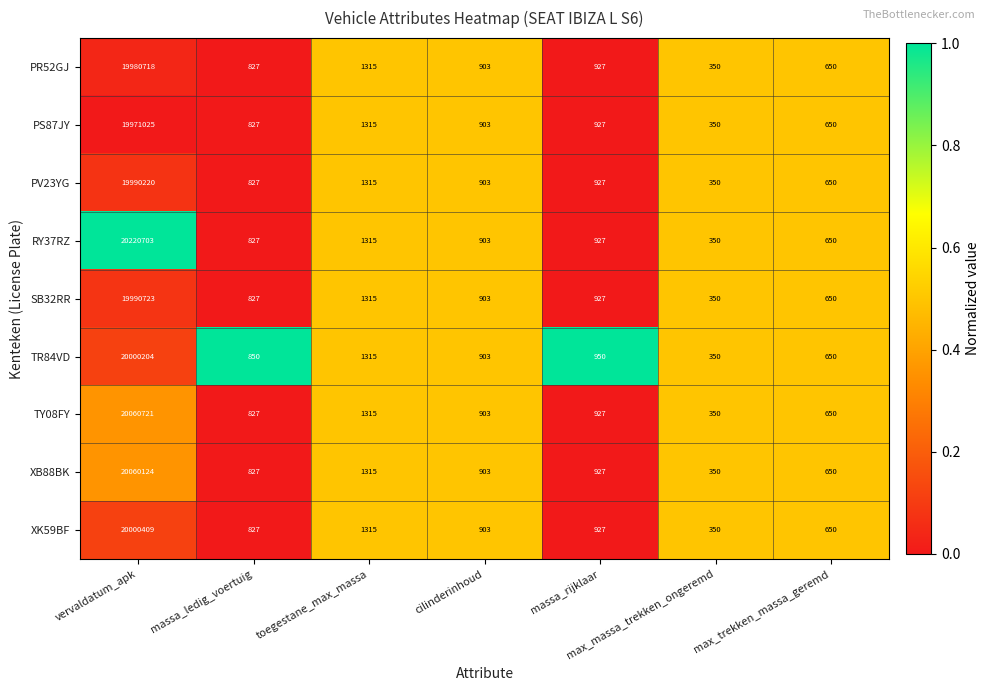

What is the difference between the maximum and second lowest values in the PV23YG series?

19989570